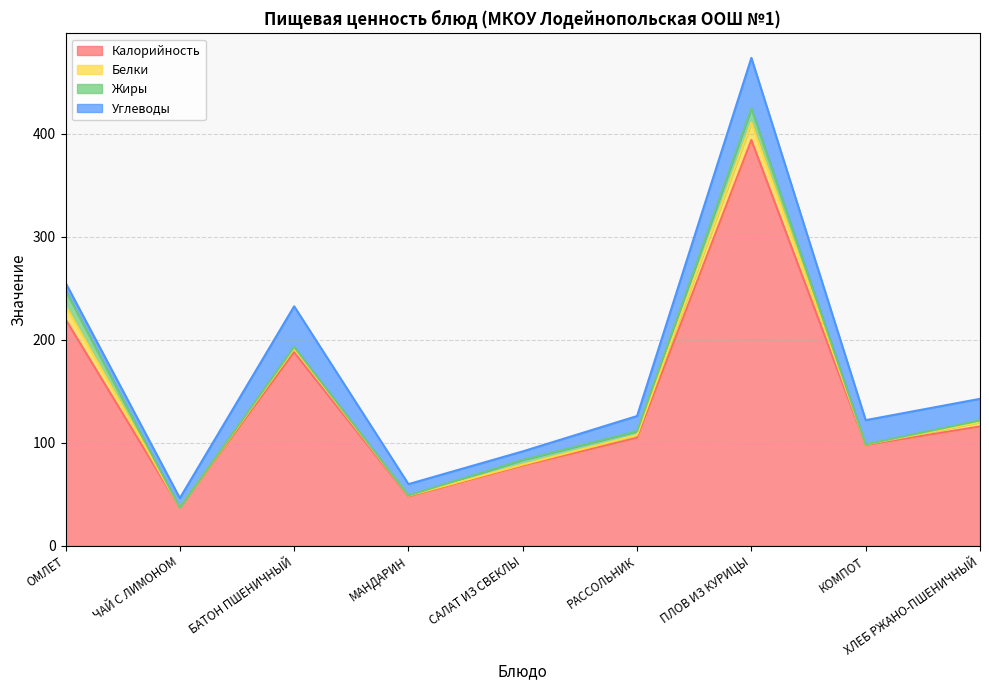

How many interior local valleys does the Калорийность series have?

3